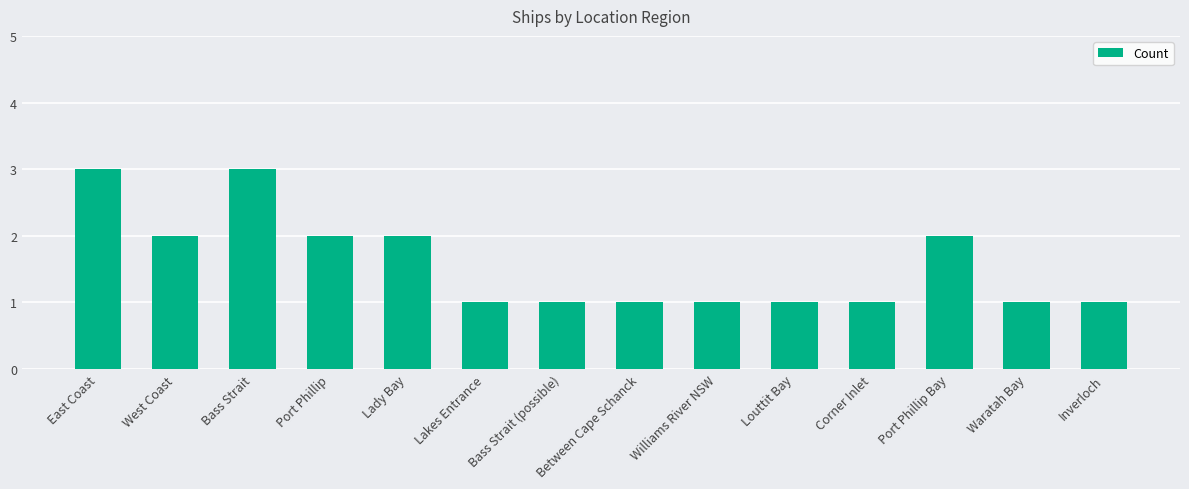

What is the difference between the values at Louttit Bay and East Coast?

2